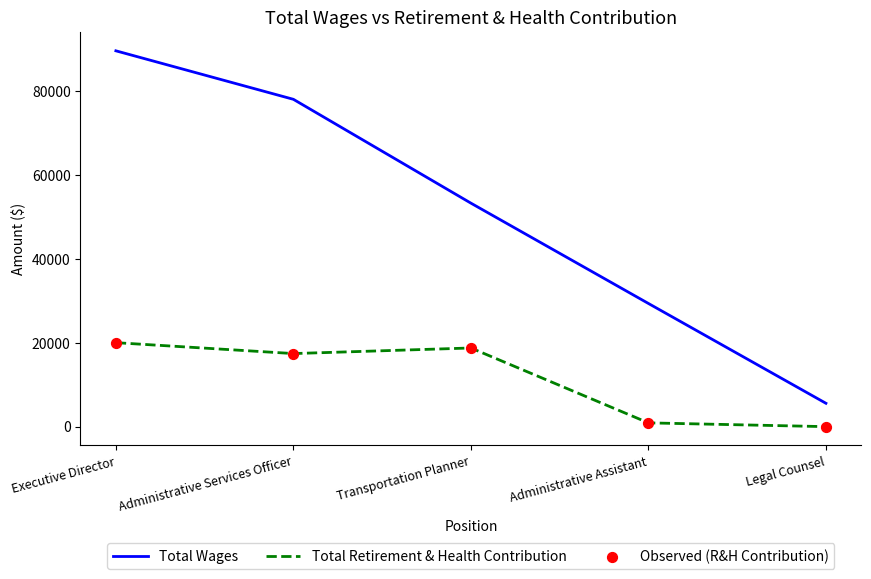

At which category is the sum across all series the highest?

Executive Director